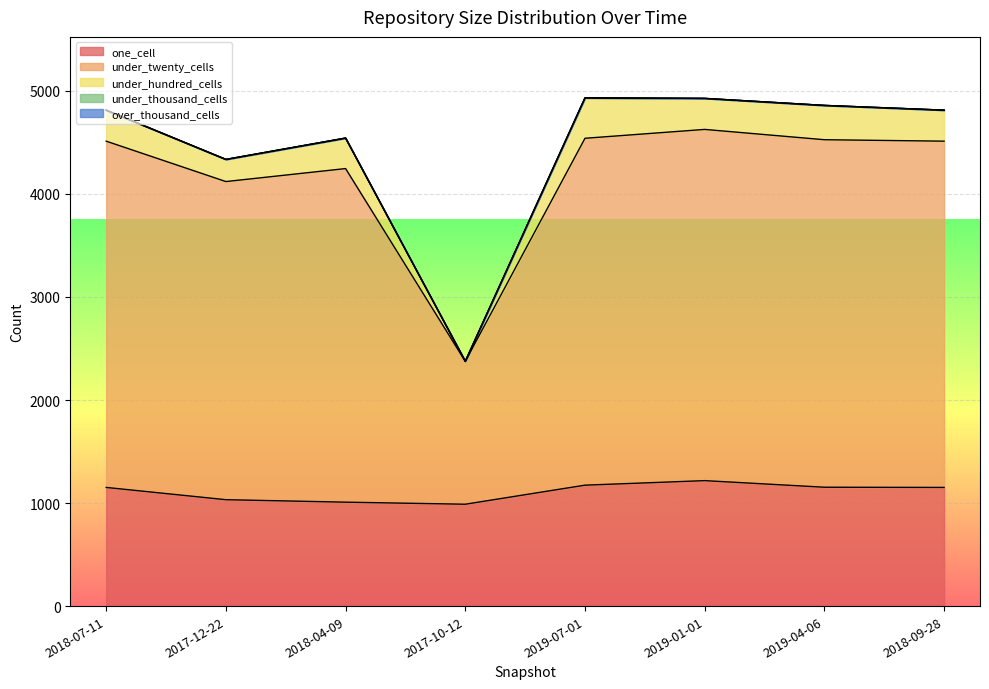

True or false: under_thousand_cells has more than 2 points higher than both neighbors.

False